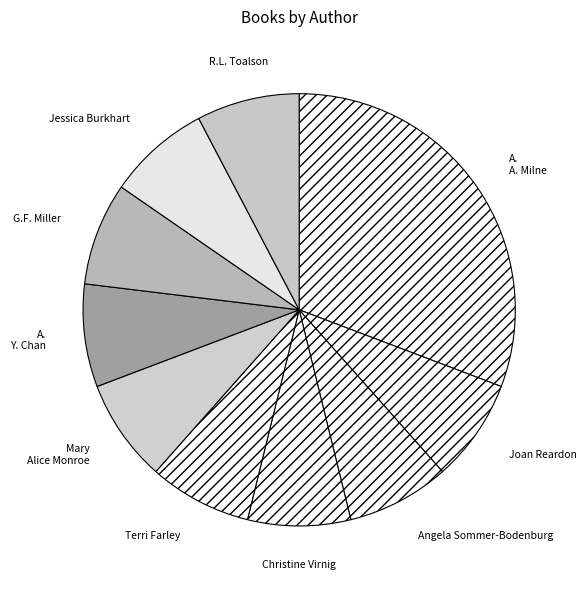

Does Christine Virnig account for over 50% of the chart?

No